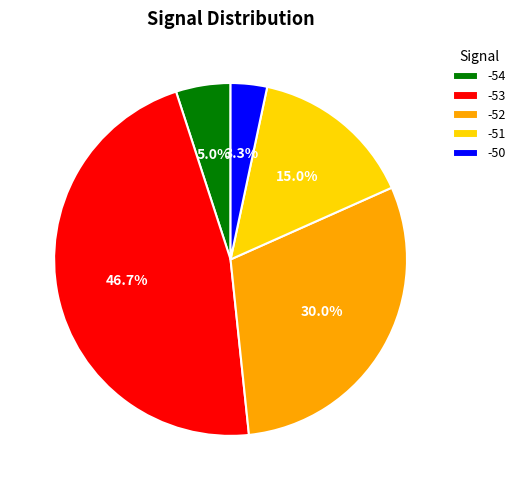

Which has a higher value, -50 or -52?

-52